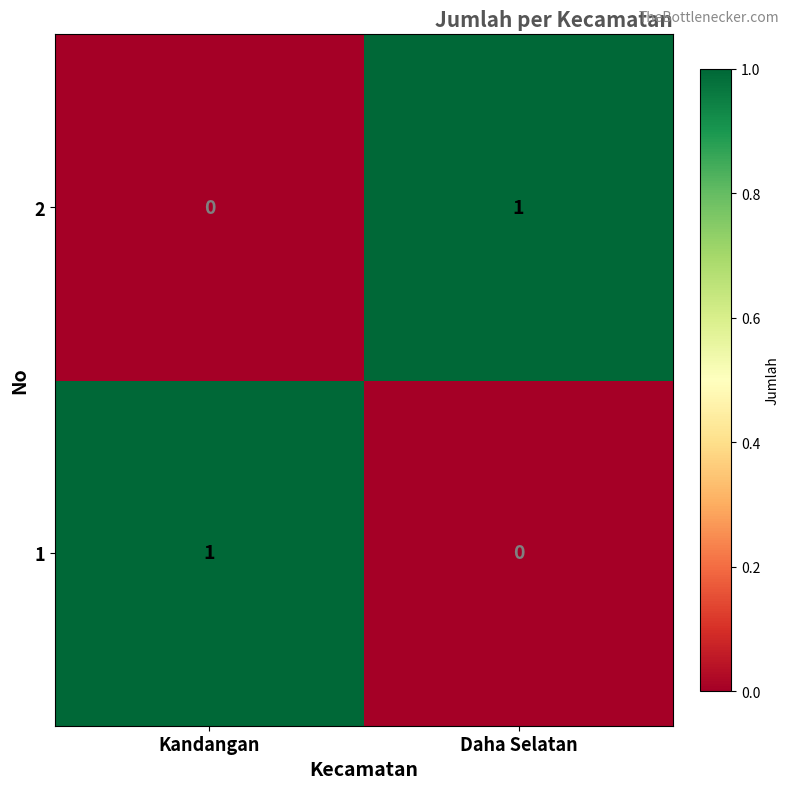

Which category has the lowest value in the 2 series?

Kandangan